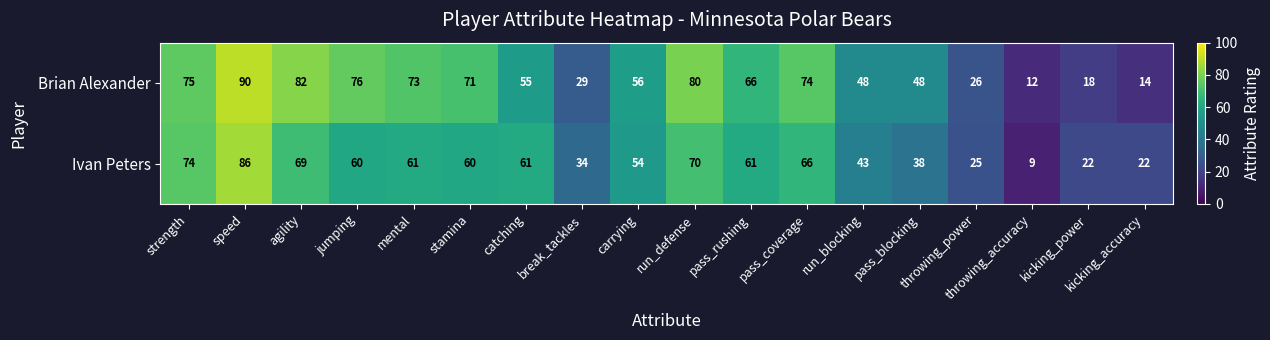

Where is Ivan Peters nearest to the value 47?

run_blocking